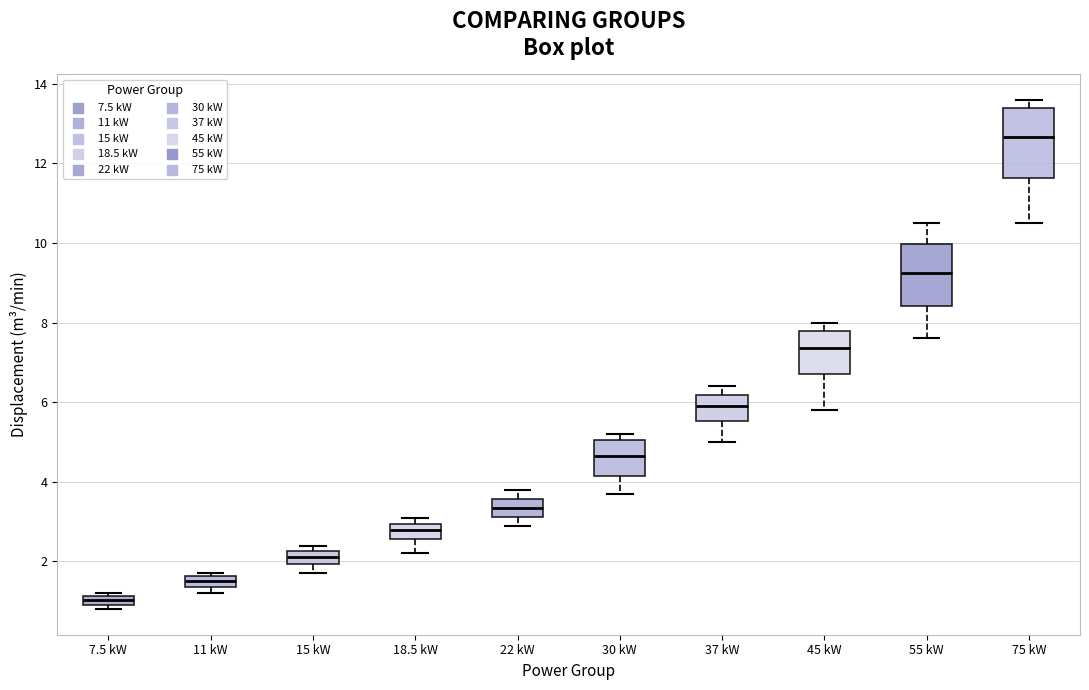

Where does the upper whisker of the box for 37 kW end on the y-axis? The values are not printed on the chart, so give them approximately, as read against the axis.

6.4